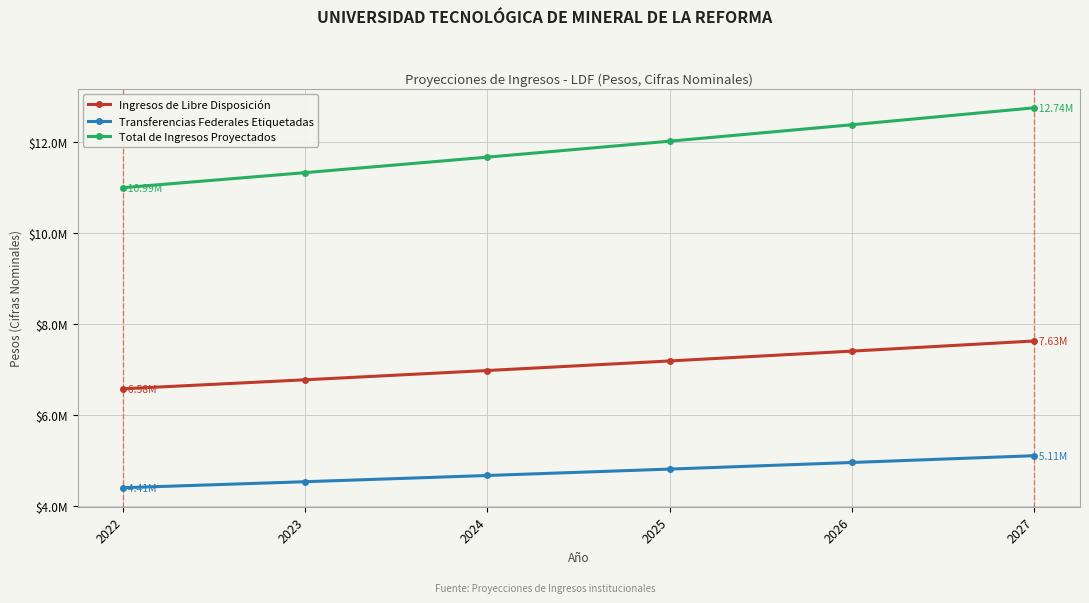

What are all the series names shown in the legend?

Ingresos de Libre Disposición, Transferencias Federales Etiquetadas, Total de Ingresos Proyectados